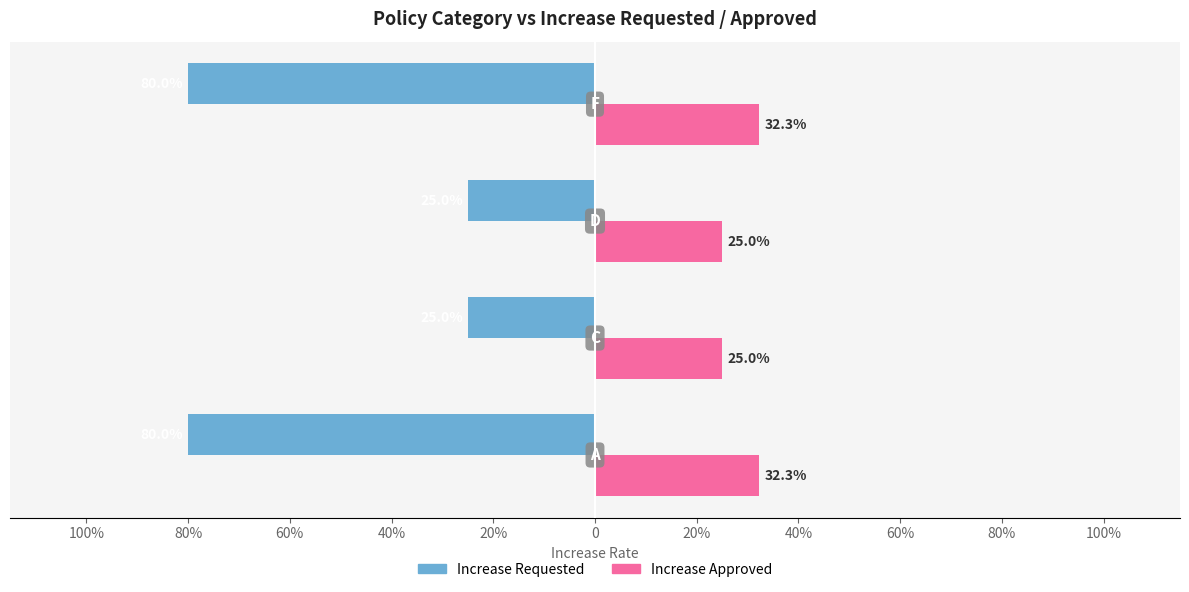

What is the value of the Increase Approved bar at the 4th from the left?

0.3